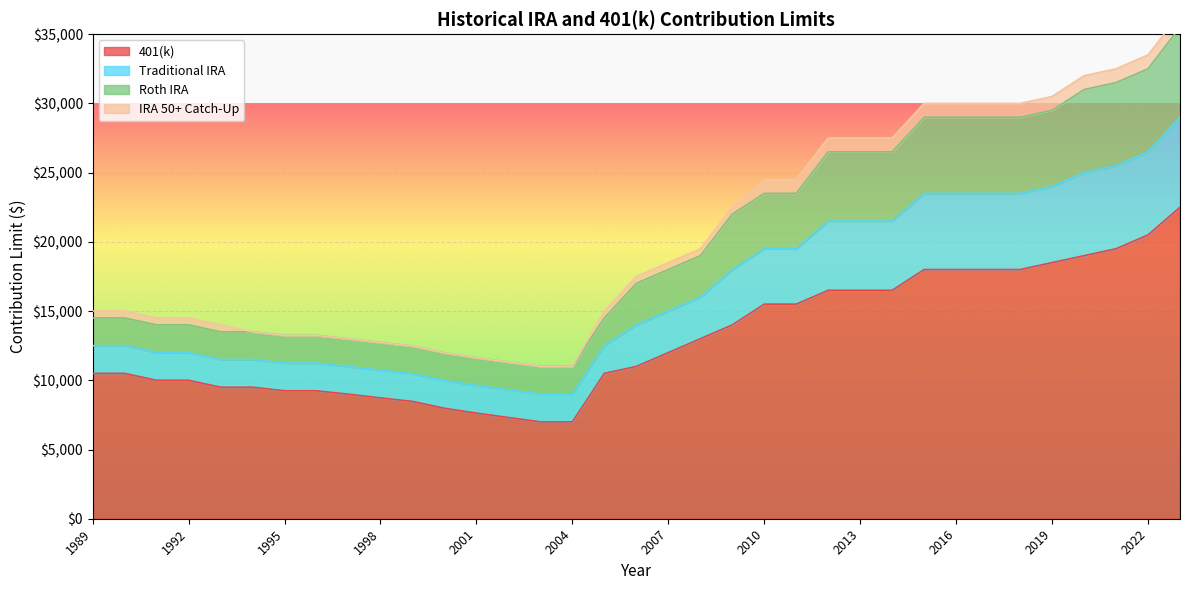

What is the spread (max minus min) of values at 1998?

4000